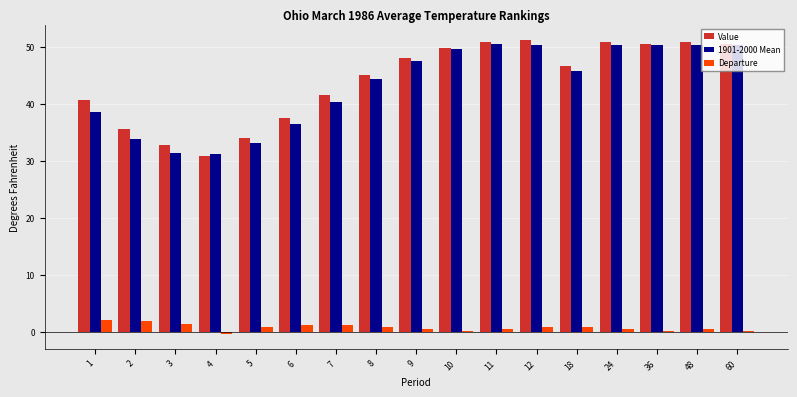

Between 5 and 7, which series saw the biggest shift?

Value